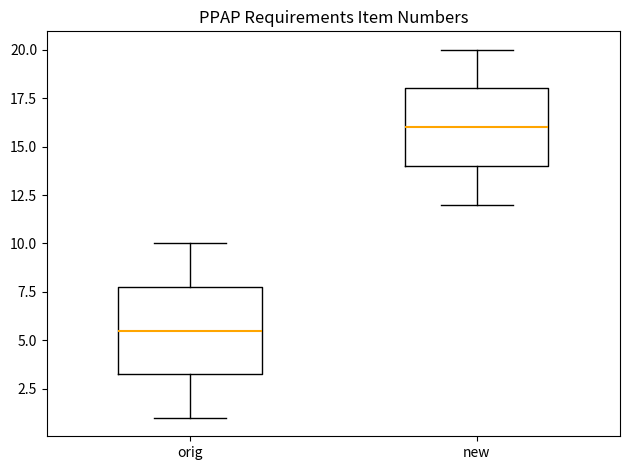

Which box's median line is the highest?

new